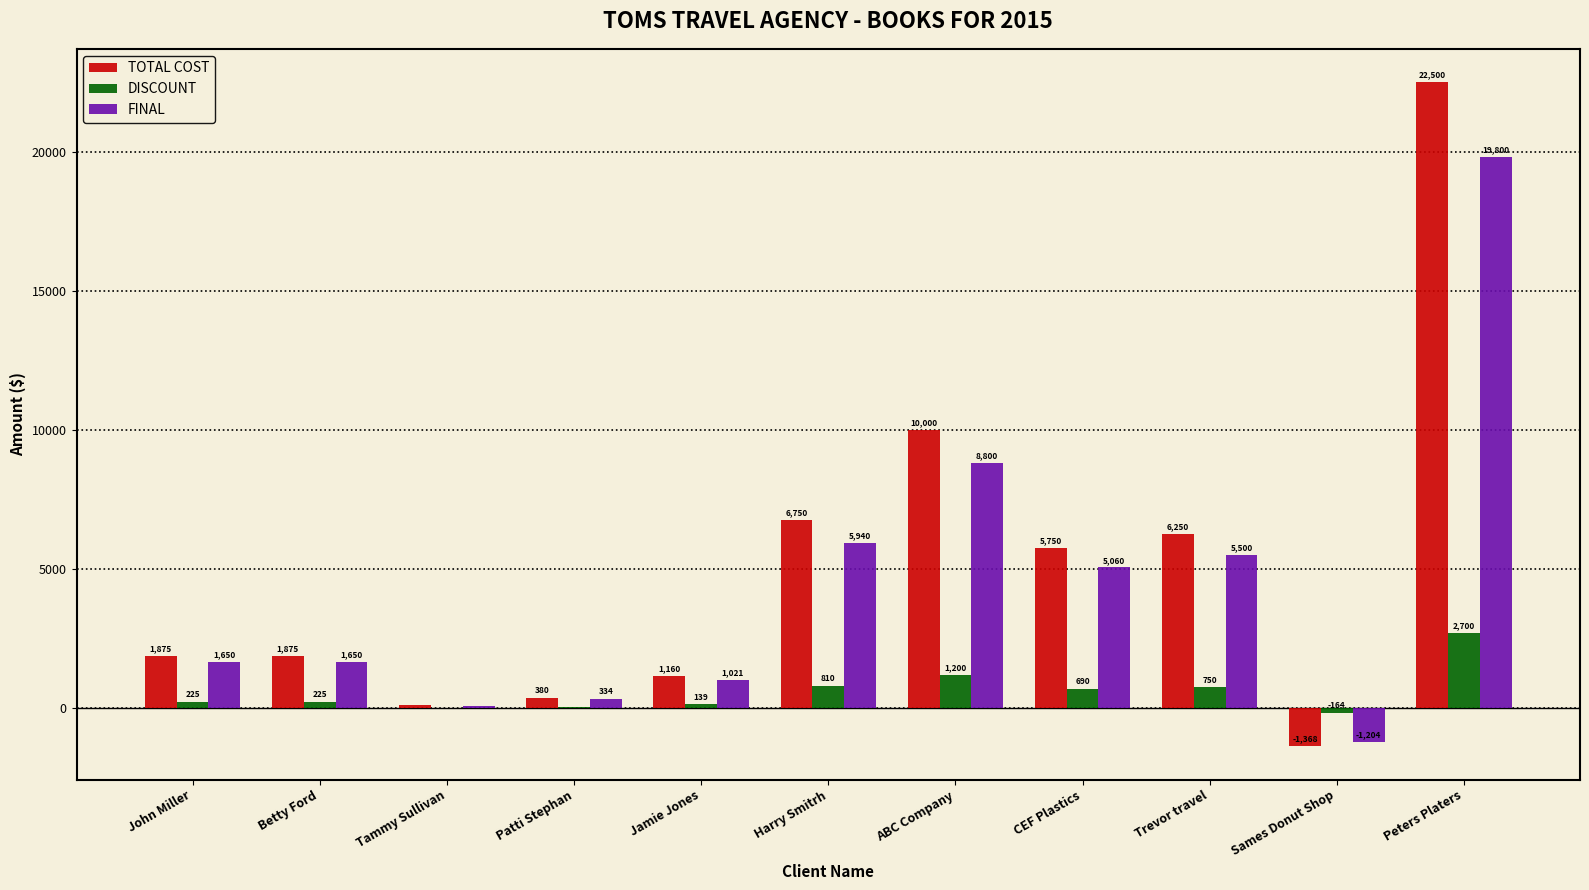

Is the value of TOTAL COST at John Miller greater than the value of FINAL at Patti Stephan?

Yes